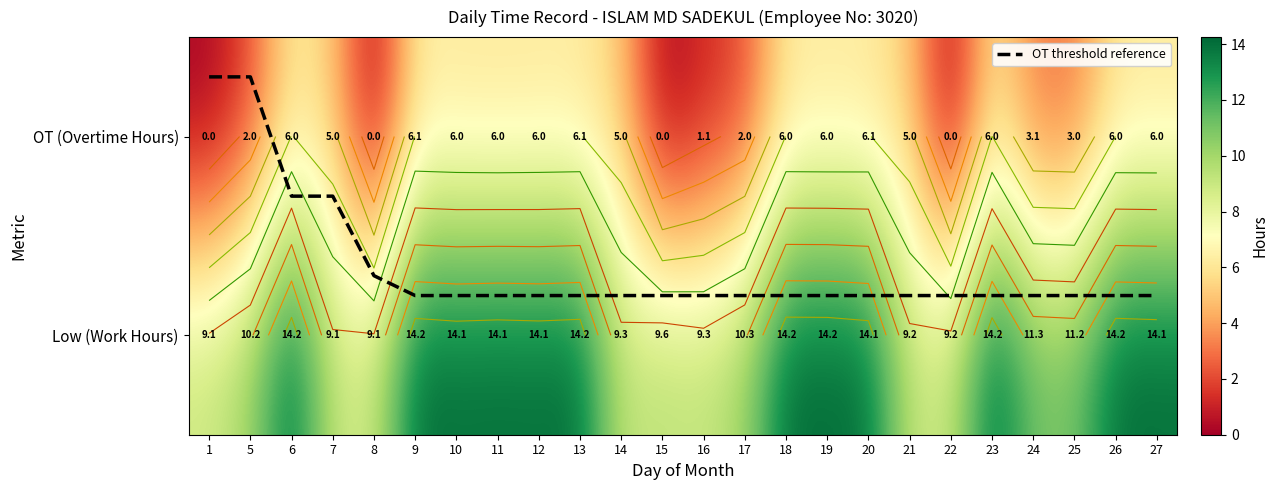

What is the approximate value of OT threshold reference at 22?

0.2